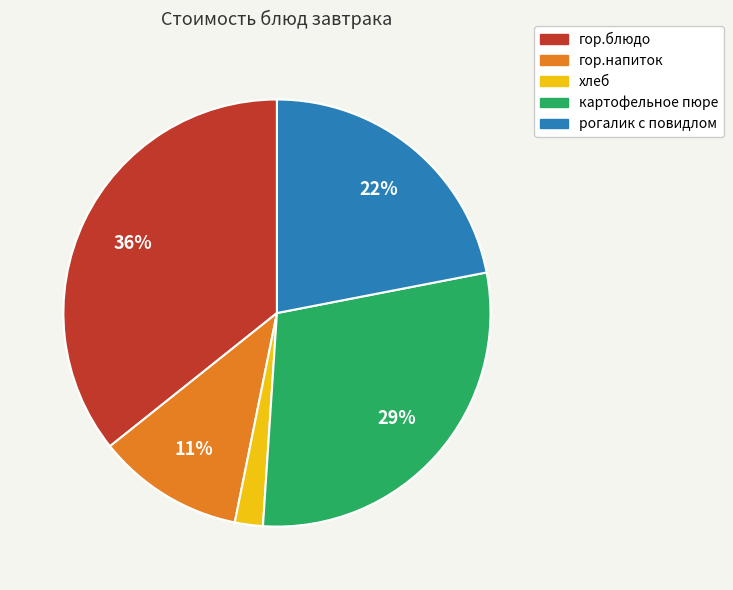

How many segments does this pie chart have?

5